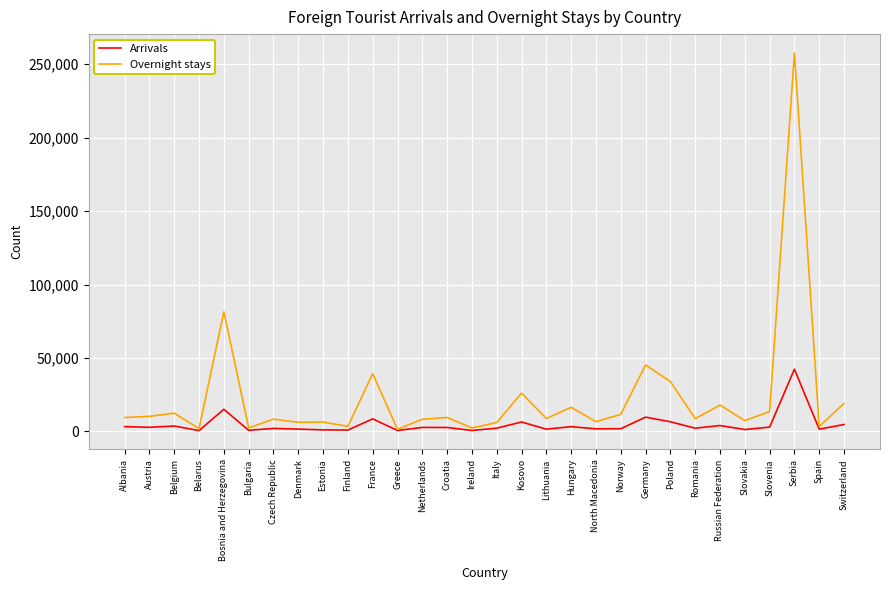

What is the difference between the Arrivals values at Russian Federation and Slovakia?

2710